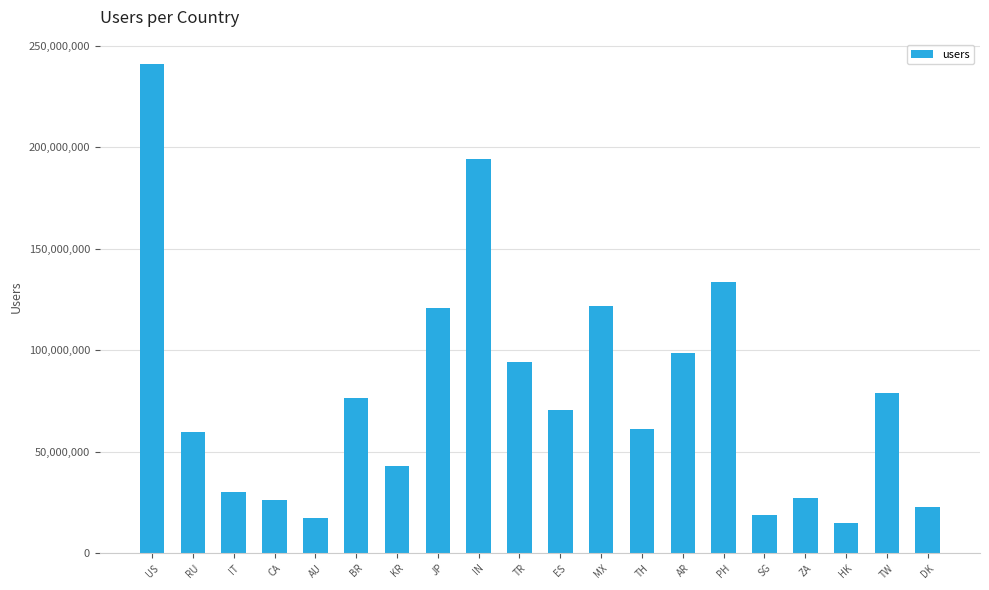

How many bars are there in total?

20